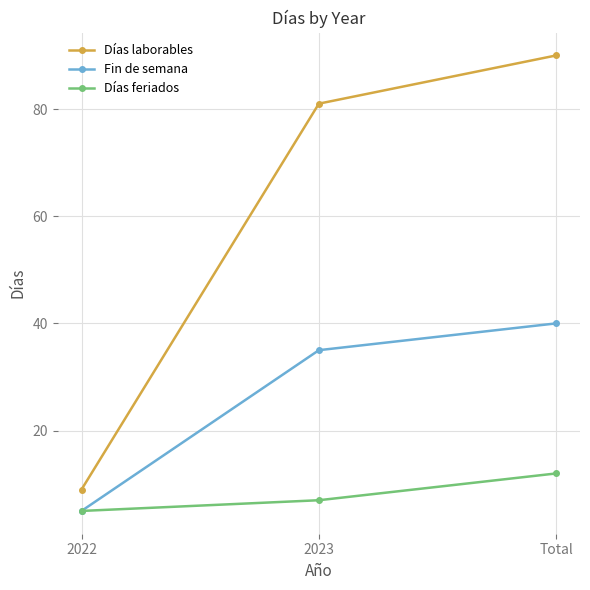

What is the highest value of the Días laborables series?

90